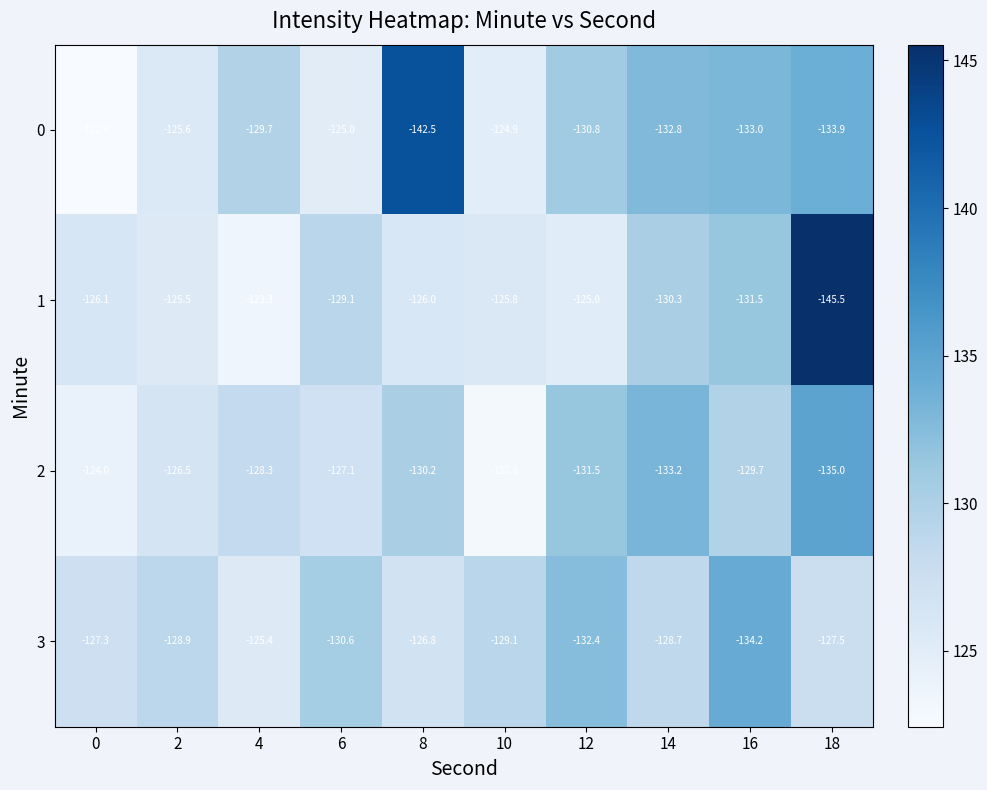

Which series has the largest total across all categories?

1